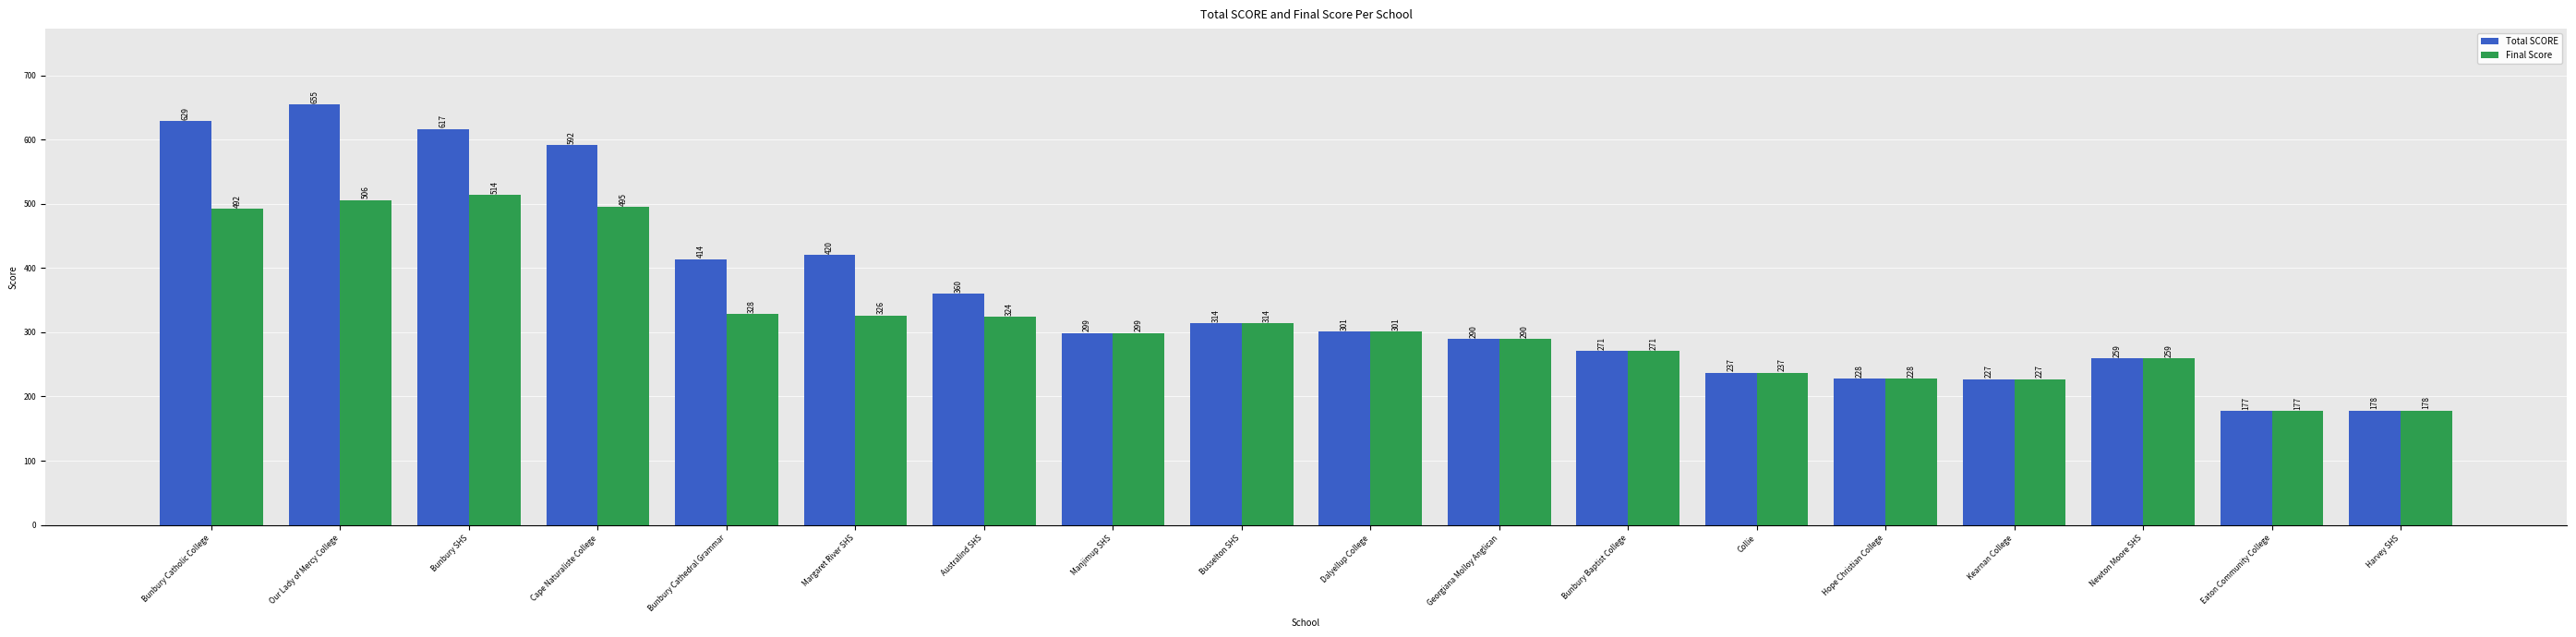

At which category is the sum across all series the highest?

Our Lady of Mercy College